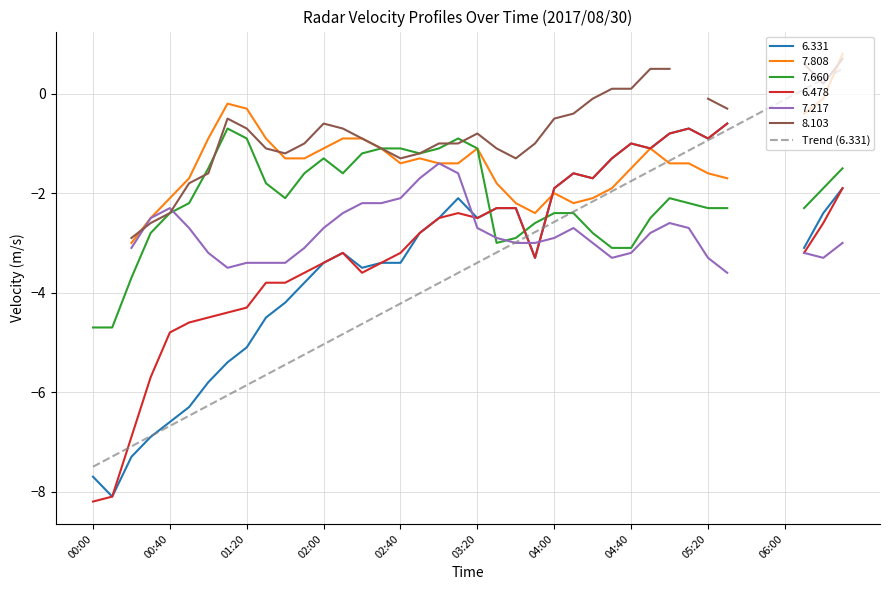

The value at 00:00 is -7.5. True or false?

True